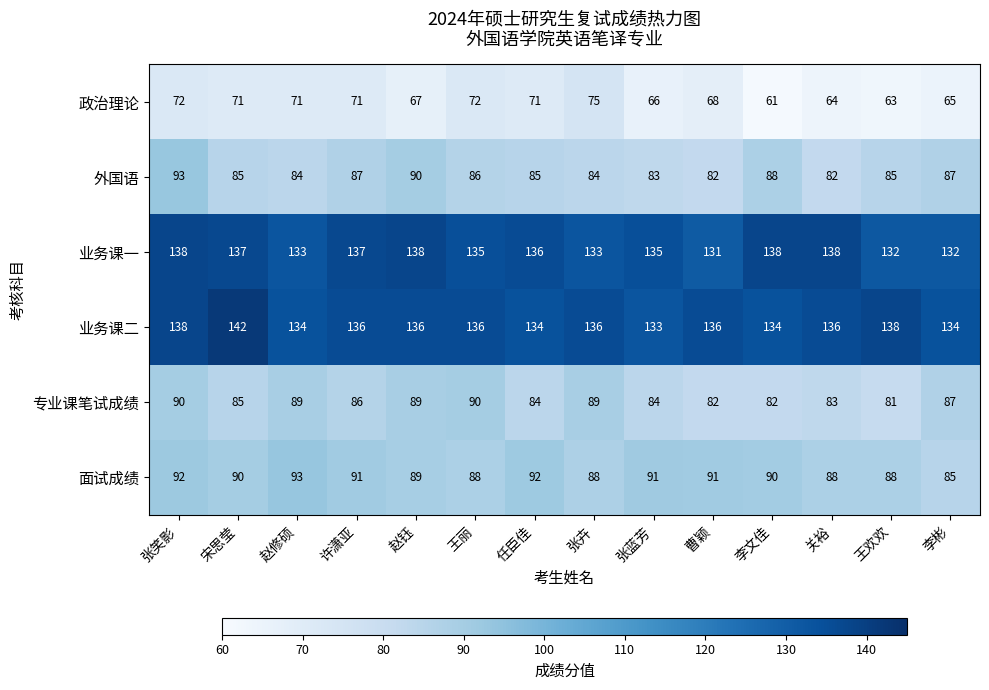

What is the lowest value of the 专业课笔试成绩 series?

81